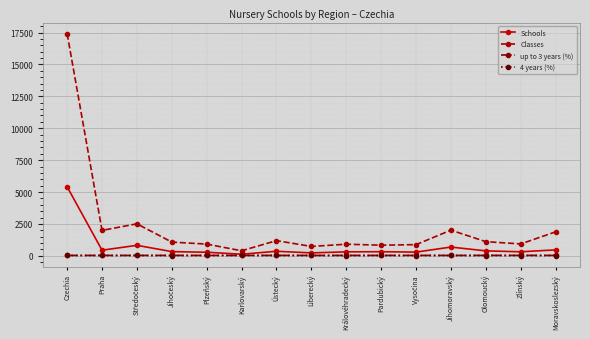

What is the difference between the maximum and minimum values in the Classes series?

17011.0